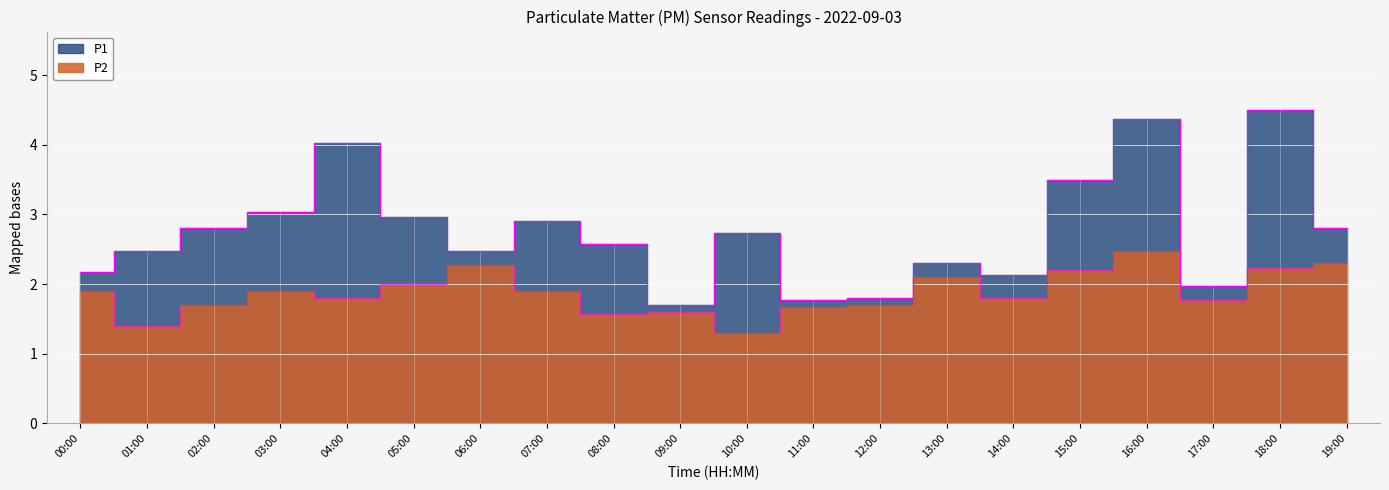

True or false: P2 and P1 intersect in this chart.

False